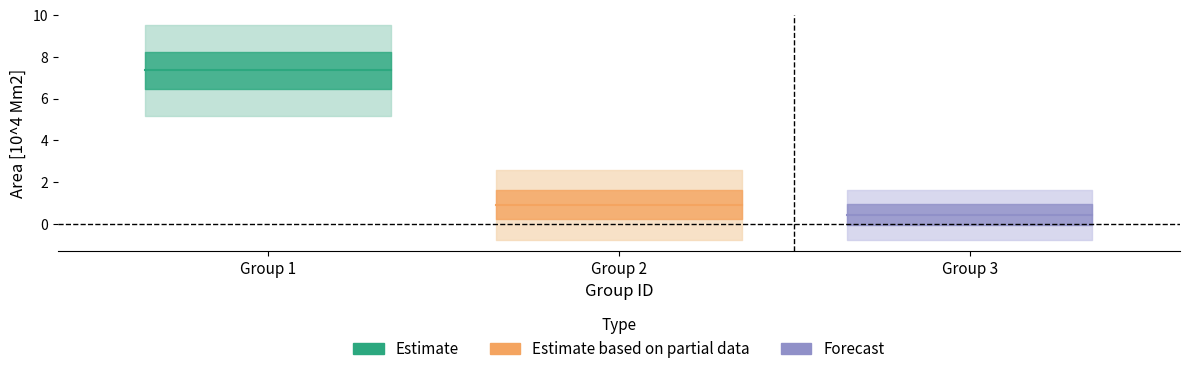

What is the average value?

2.9